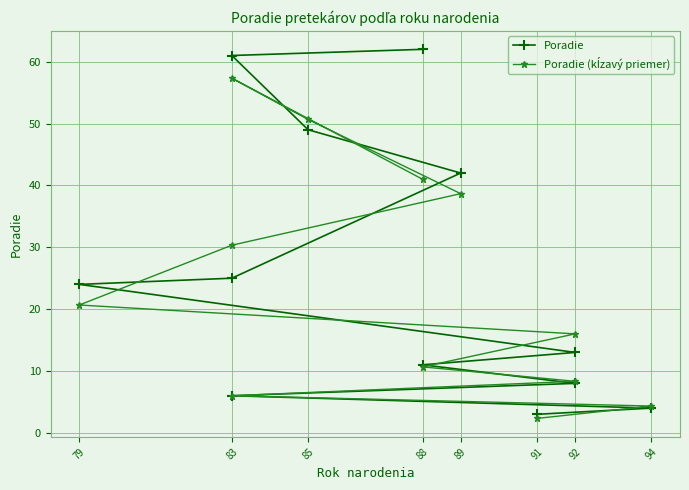

At 83, list the series in order from smallest to largest.

Poradie, Poradie (kĺzavý priemer)